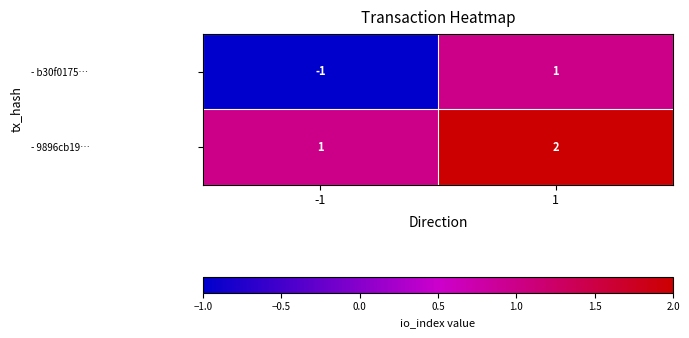

Count the number of categories in the chart.

2